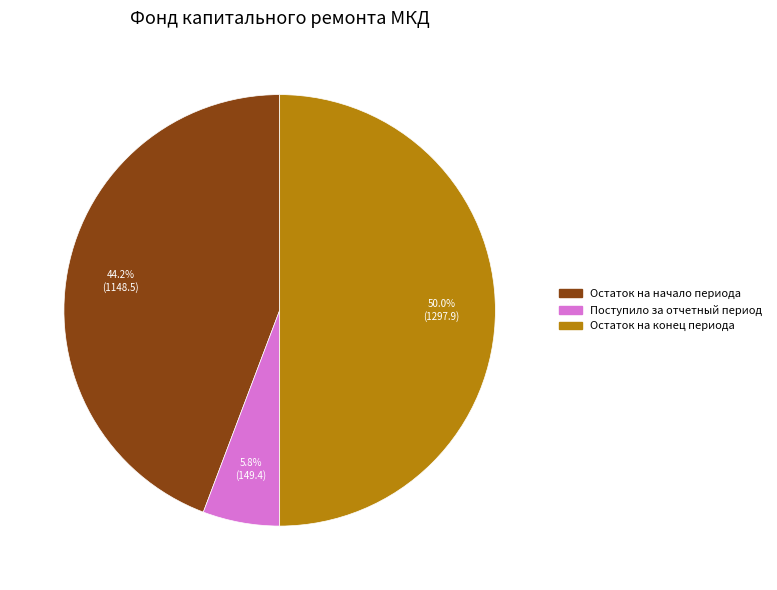

How many segments does this pie chart have?

3